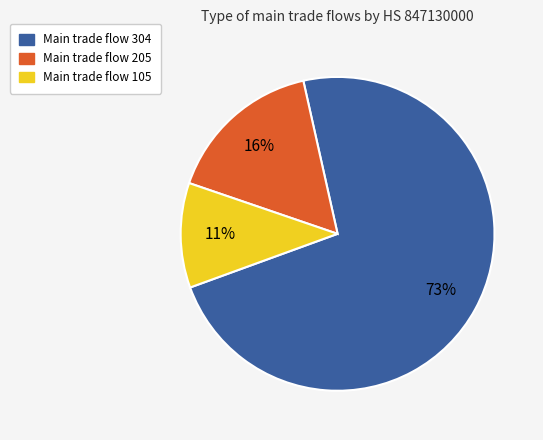

To the nearest percent, what is the average slice percentage?

33%